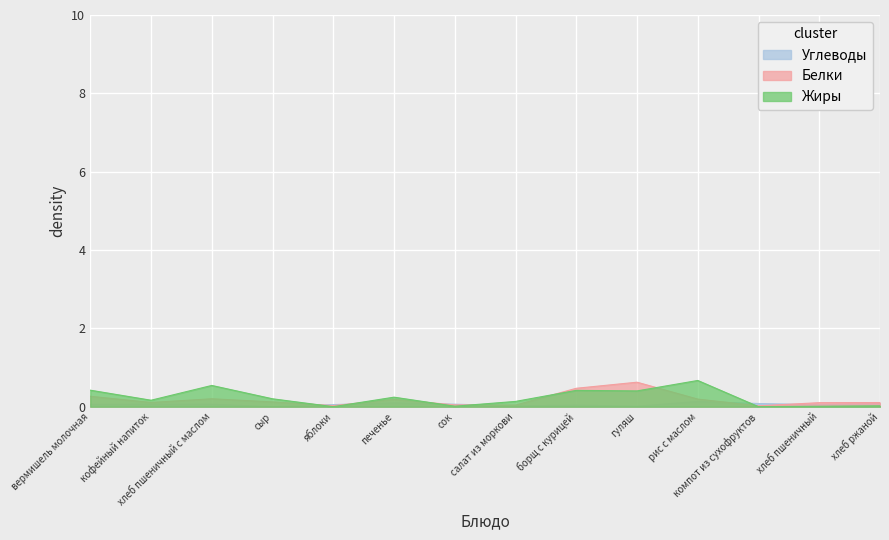

What is the difference between the maximum and minimum values in the Углеводы series?

0.1